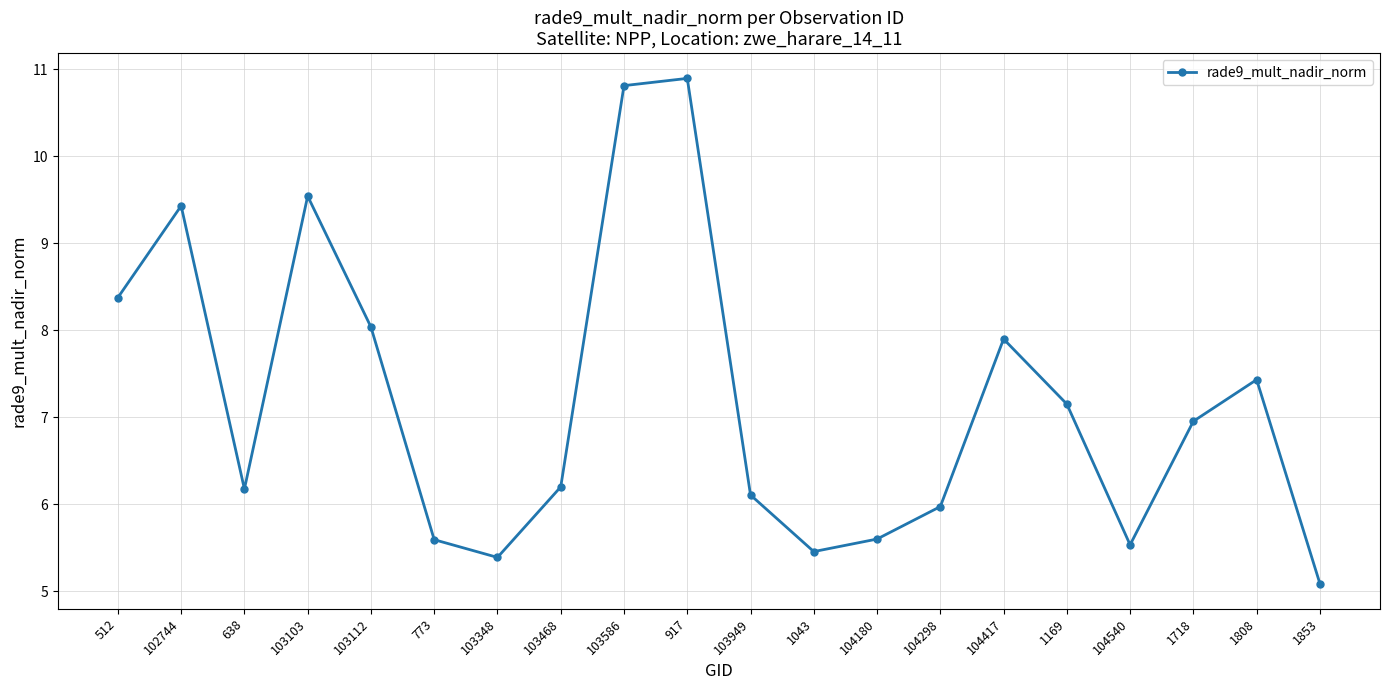

Is this an area chart (filled region under the line)?

No